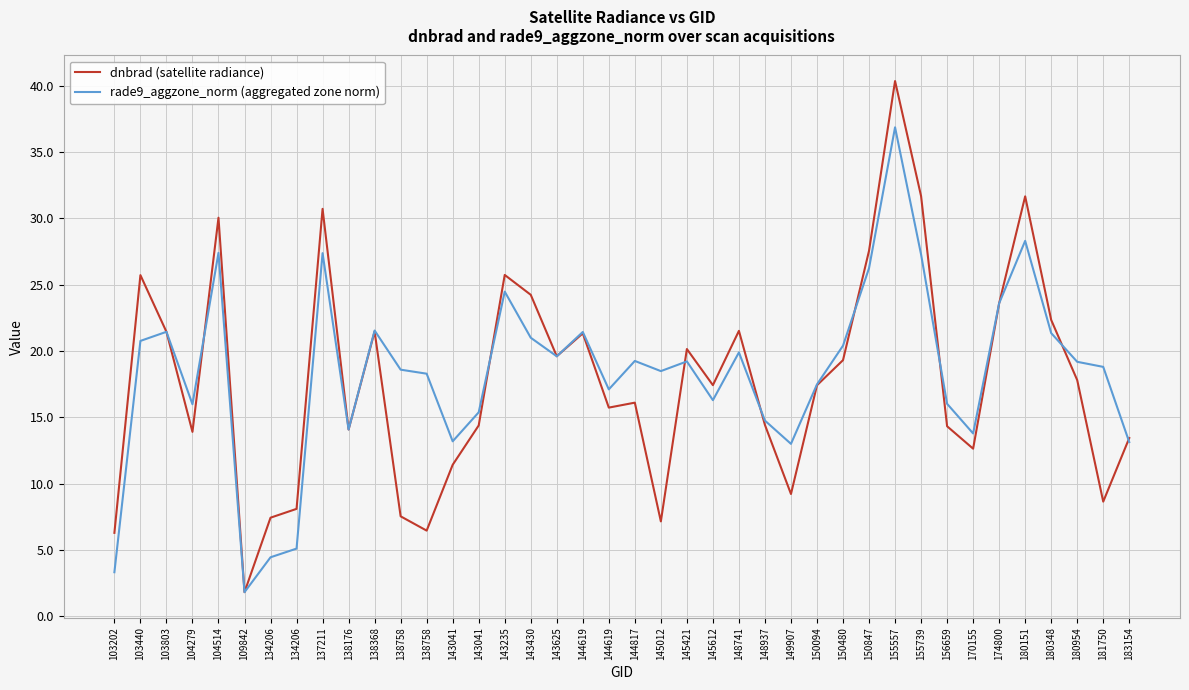

At which category is the sum across all series the highest?

155557